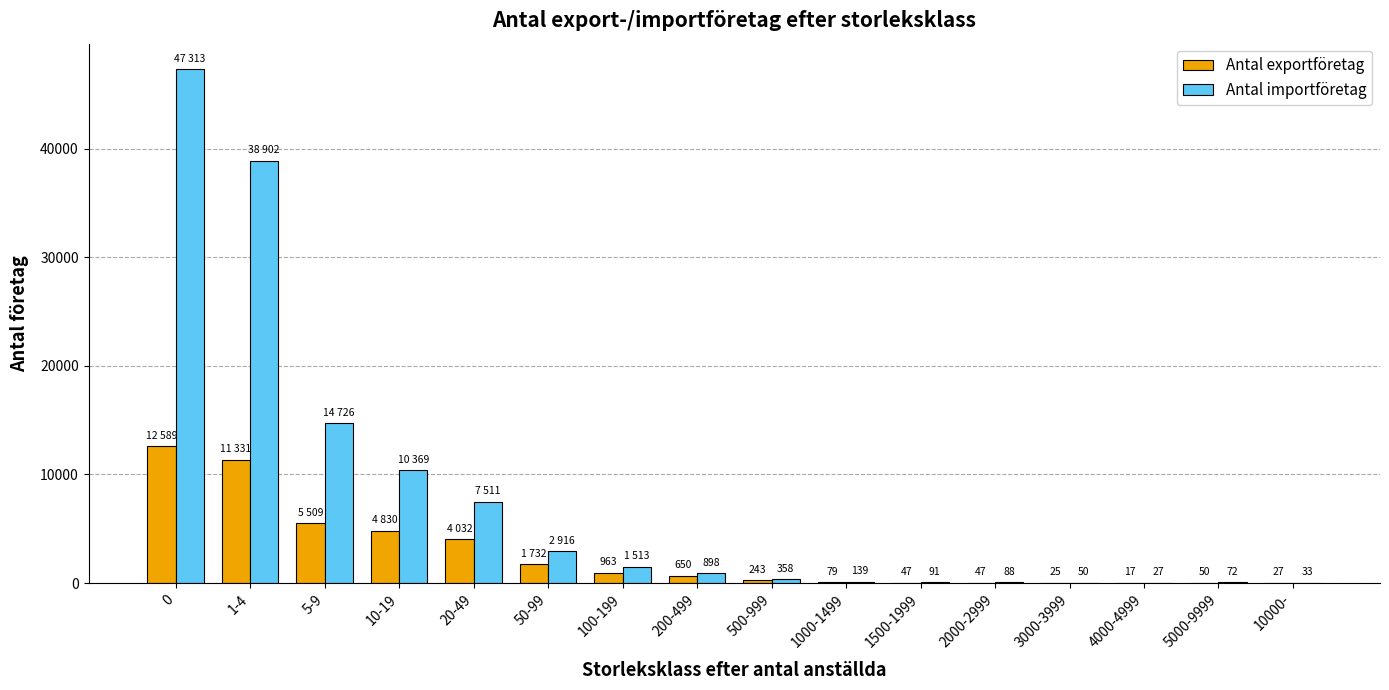

What is the maximum value for Antal importföretag?

47313